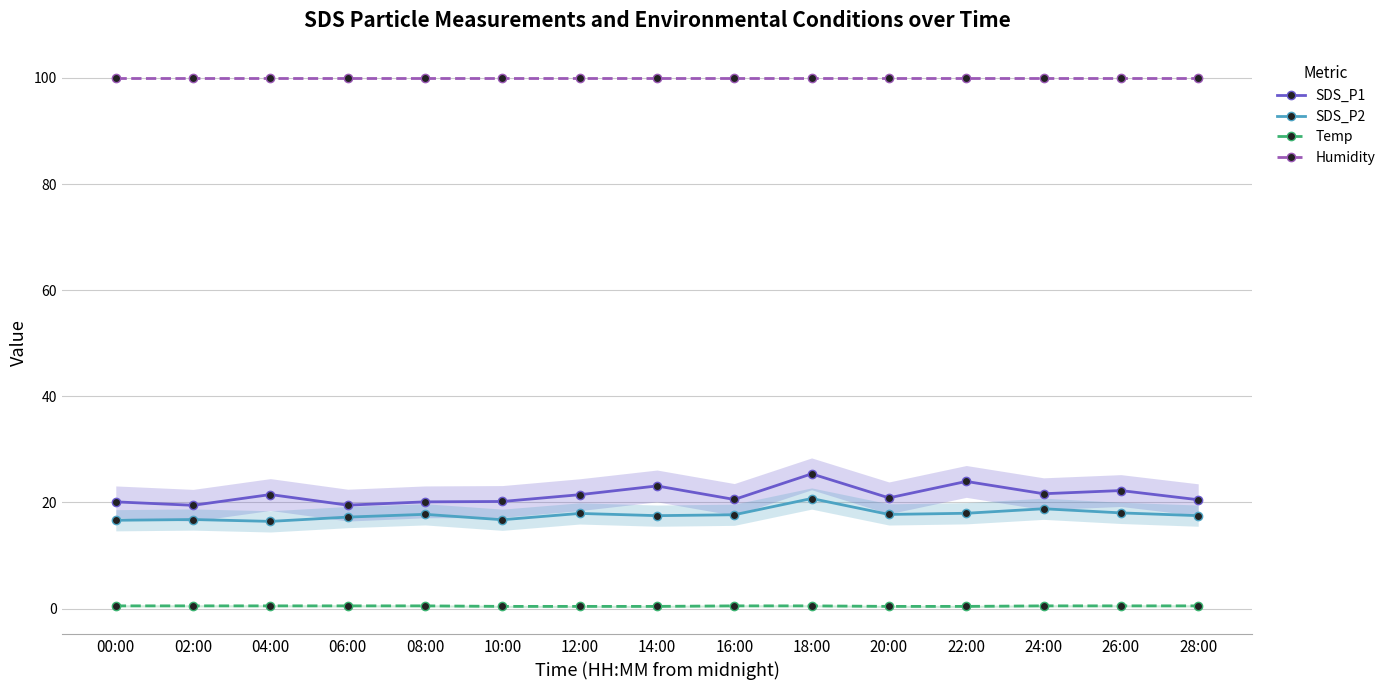

What is the label of the 6th point from the left?

10:00